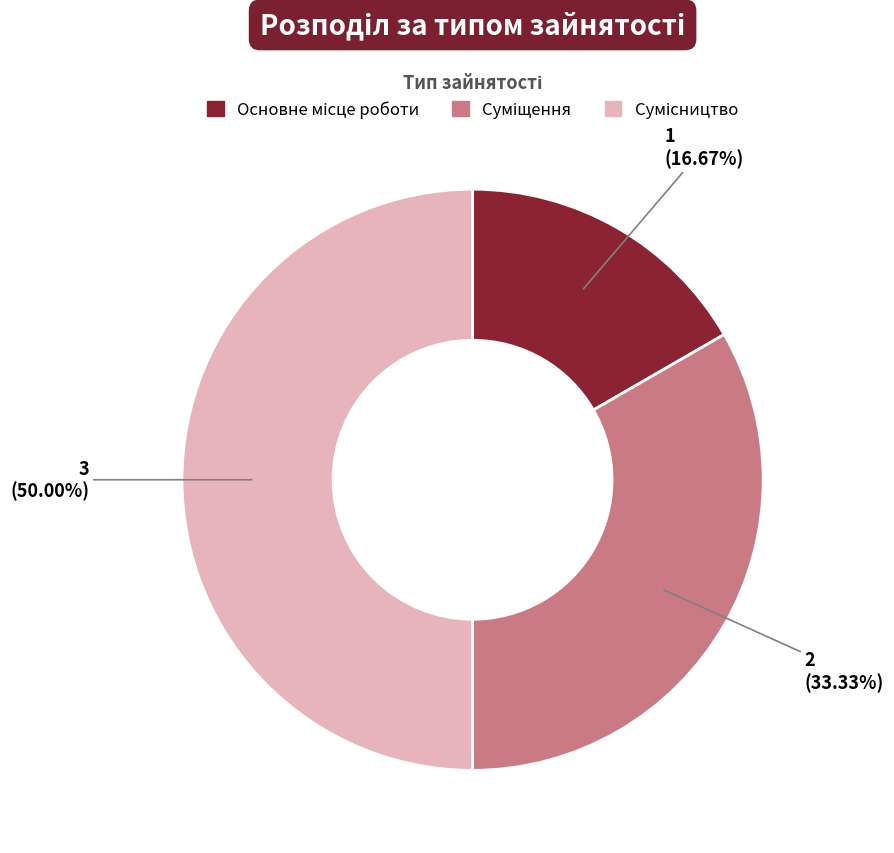

Count the number of slices in the pie.

3